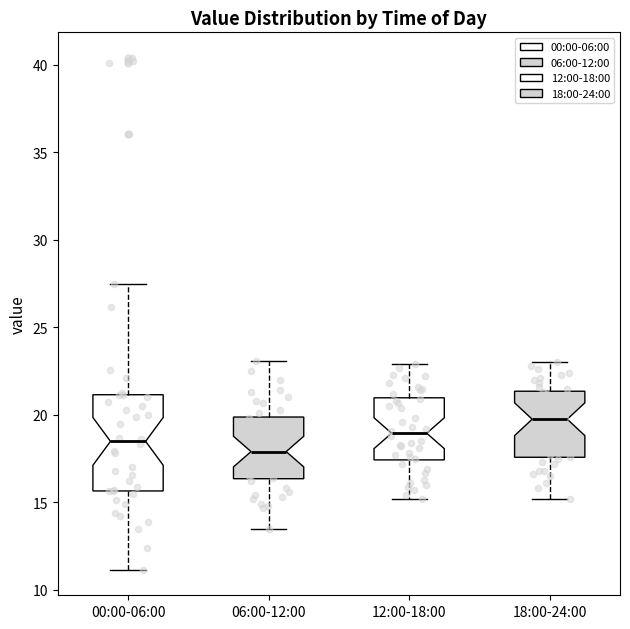

Reading left to right, transcribe this box plot: for each box, give where its median line is, the range the box spans, and where its two whiskers end, as read against the y-axis. The values are not printed on the chart, so give them approximately, as read against the axis.

00:00-06:00: median 18.5, box 15.5 to 21.0, whiskers 11.0 to 27.5
06:00-12:00: median 18.0, box 16.5 to 20.0, whiskers 13.5 to 23.0
12:00-18:00: median 19.0, box 17.5 to 21.0, whiskers 15.0 to 23.0
18:00-24:00: median 20.0, box 17.5 to 21.5, whiskers 15.0 to 23.0